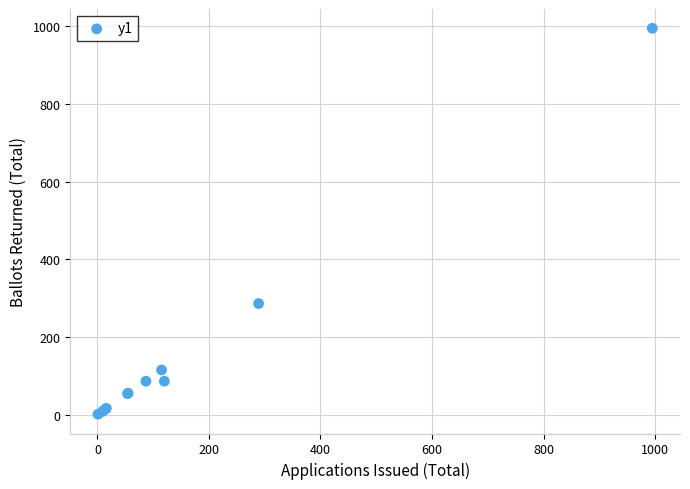

What Y value in the scatter plot is closest to 498?

286